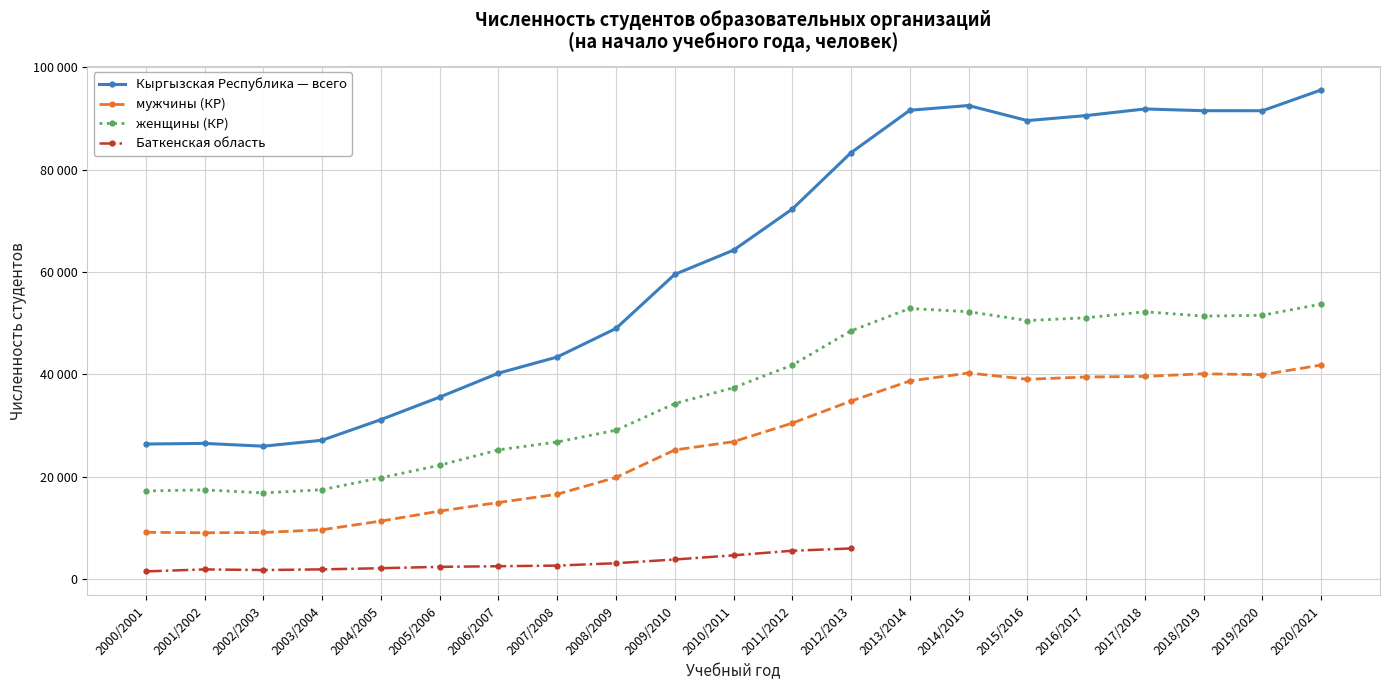

What is the sum of the мужчины (КР) values at 2007/2008 and 2000/2001?

25765